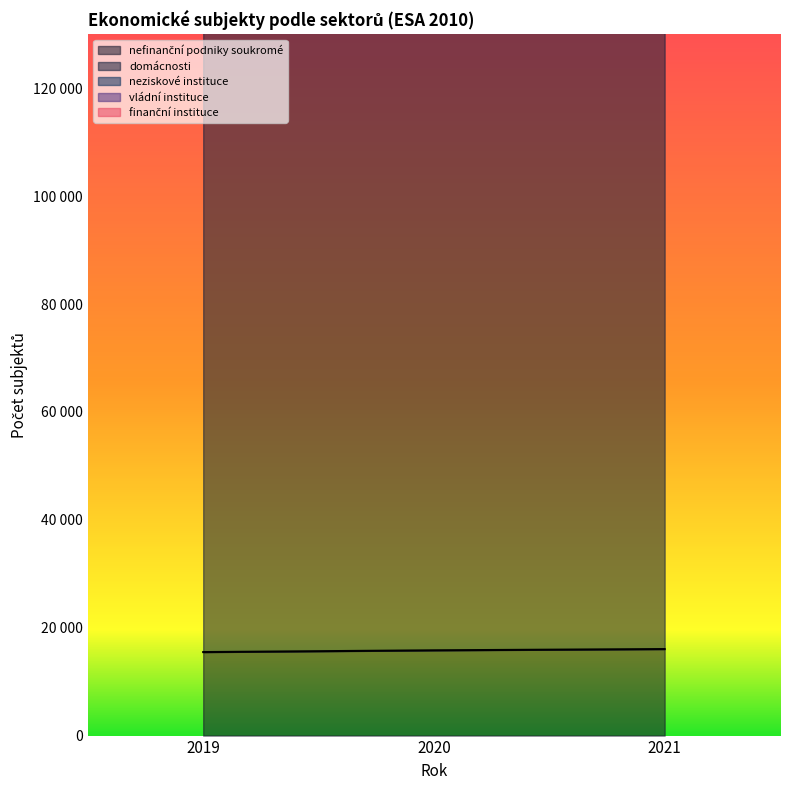

What is the highest value of the nefinanční podniky soukromé series?

16042